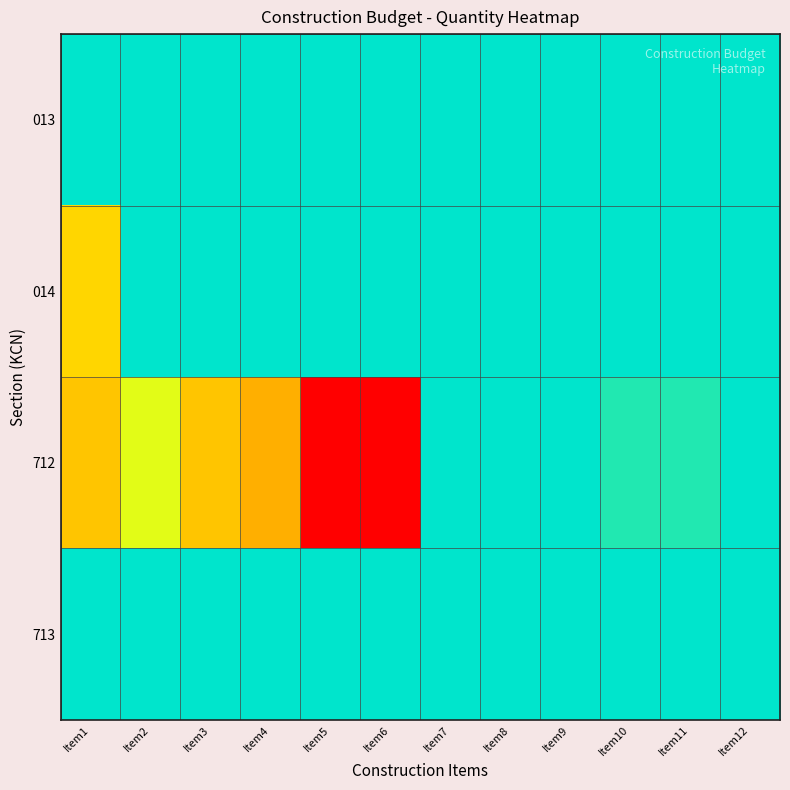

Which series has the widest spread of values?

712